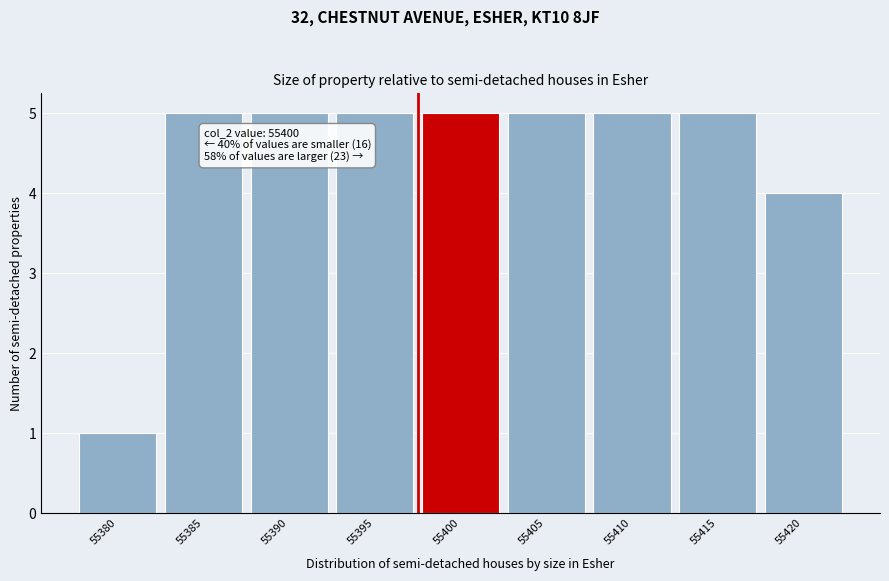

Reading right to left, list all the values displayed in this chart.

55420=4	55415=5	55410=5	55405=5	55400=5	55395=5	55390=5	55385=5	55380=1